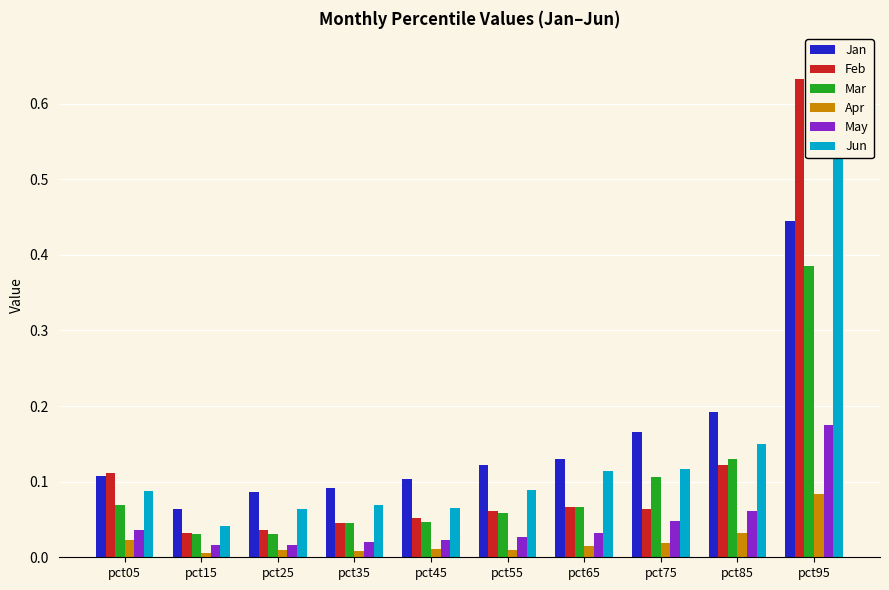

Which category has the lowest value across all series?

pct15